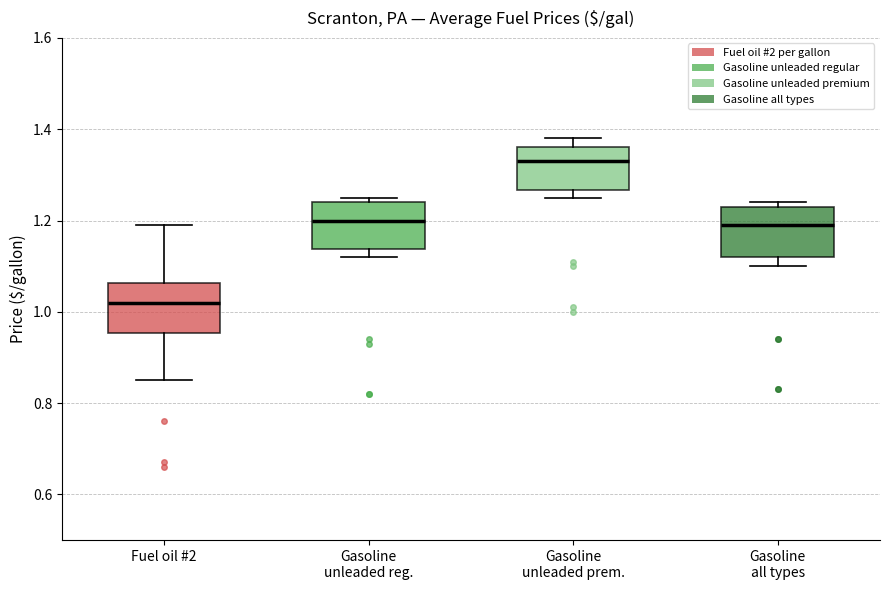

Which box has the lowest median line?

Fuel oil #2